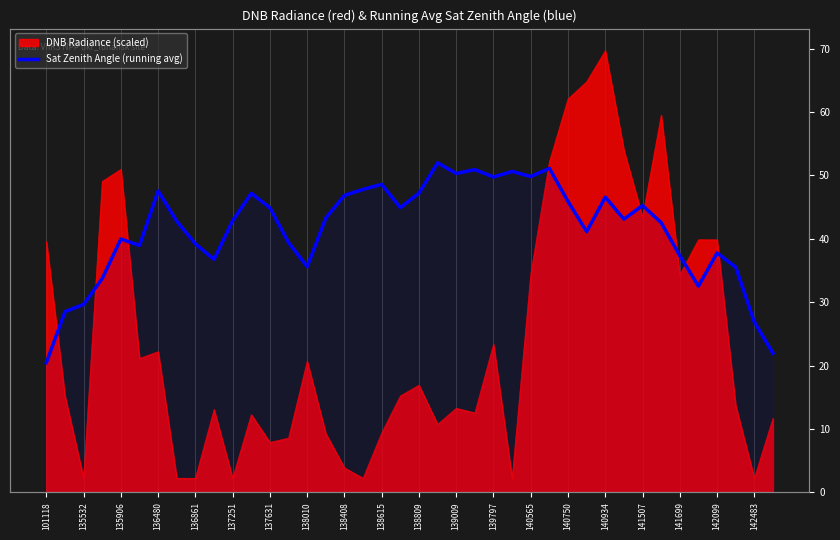

What position from the right is 140750?

12